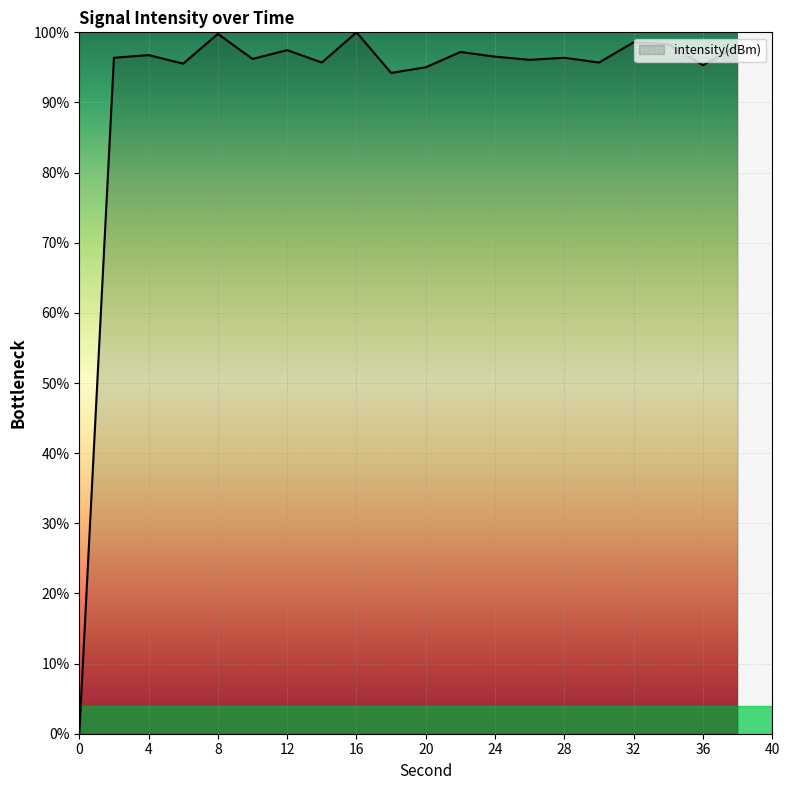

What is the greatest value displayed?

100.0